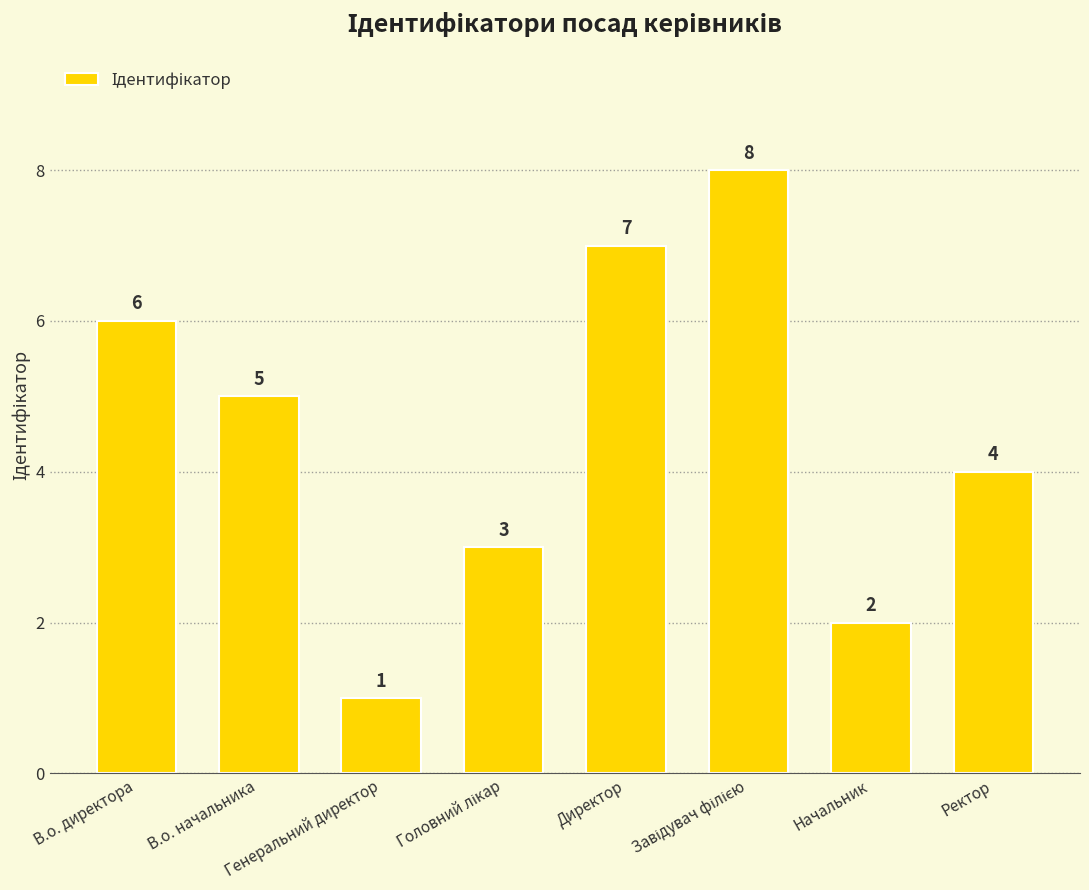

What is the sum of all values?

36